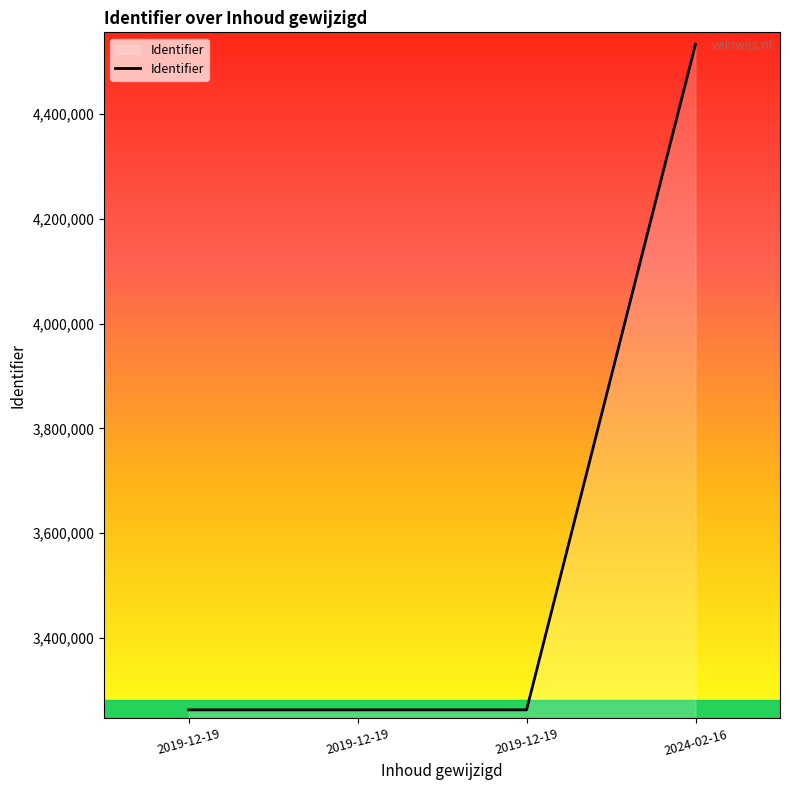

Rank the categories by value from lowest to highest.

2019-12-19, 2019-12-19, 2019-12-19, 2024-02-16